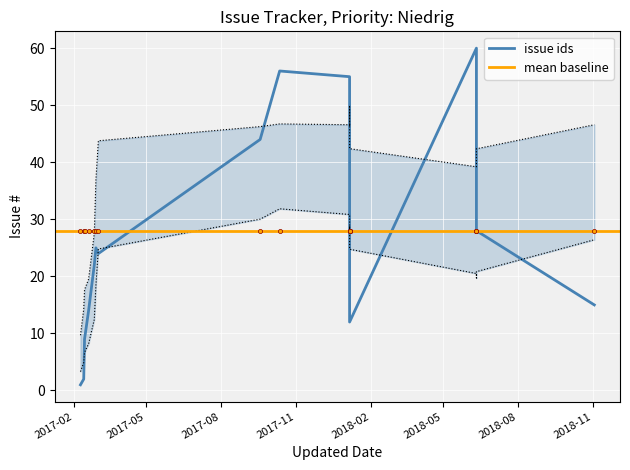

Read the value at 14, to the nearest 10.

30